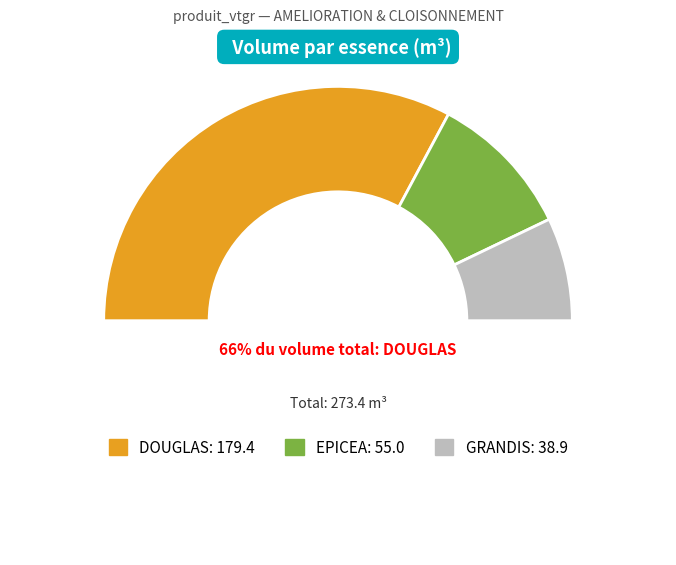

Which has a higher value, EPICEA or DOUGLAS?

DOUGLAS